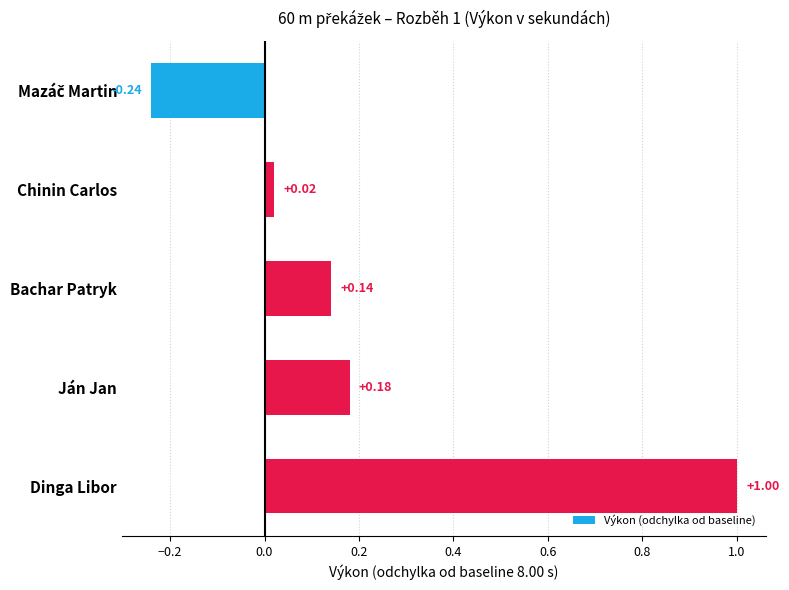

How many values are below zero?

1